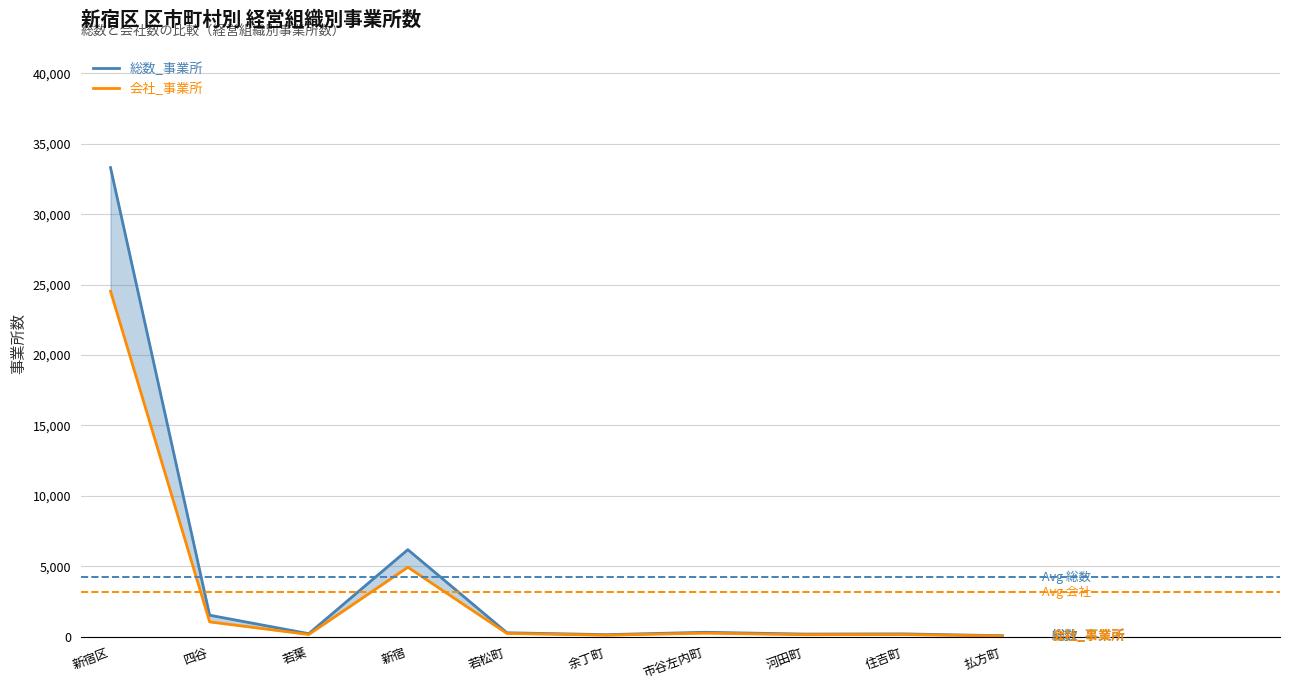

Is the value of 総数_事業所 at 新宿 greater than the value of 会社_事業所 at 若葉?

Yes